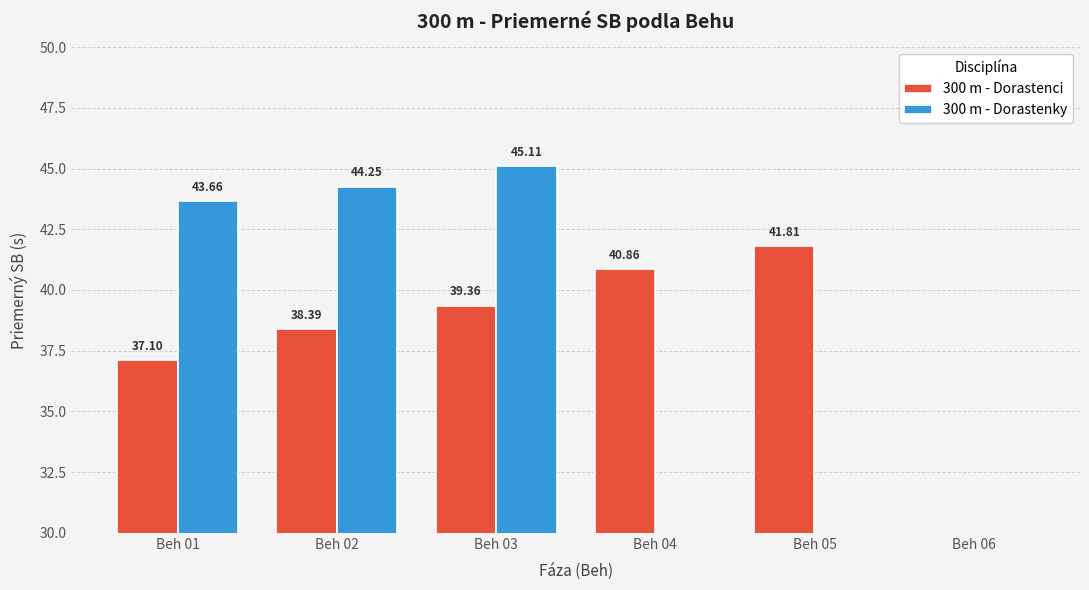

How many bars are there in total?

12